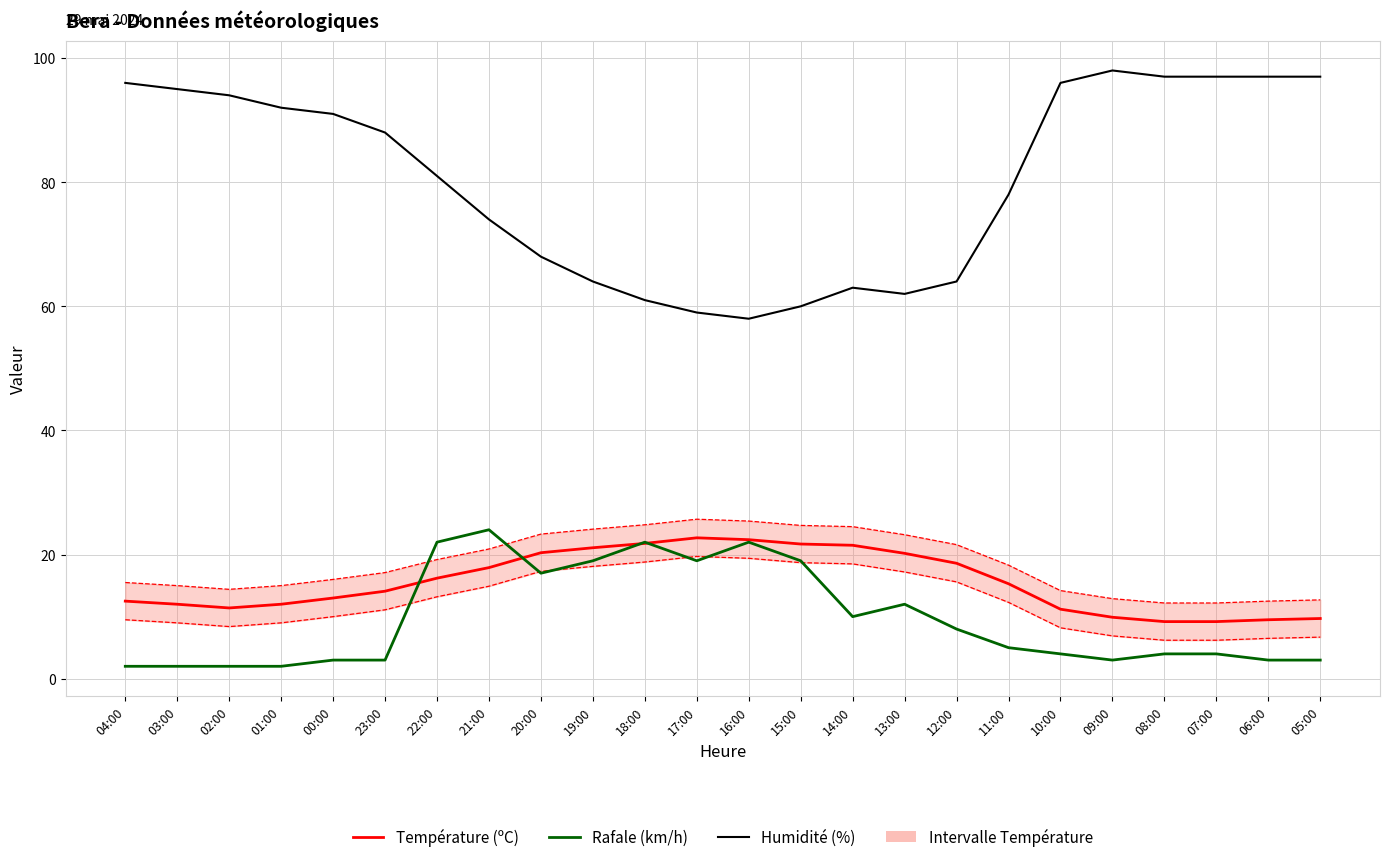

How many interior local peaks does the Humidité (%) series have?

2